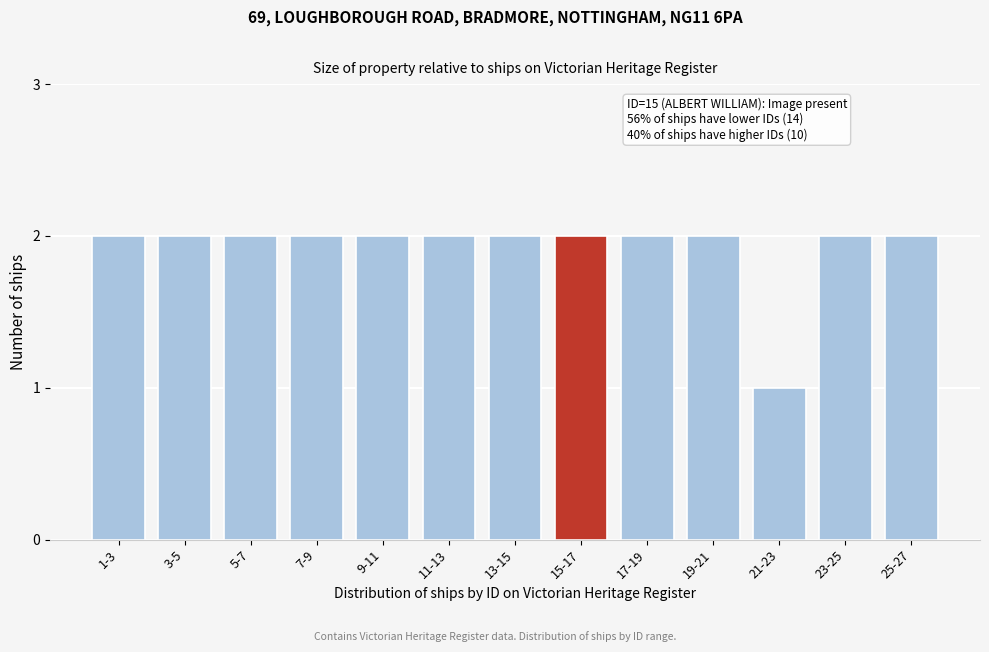

Reading left to right, extract all data points from this chart.

1-3=2	3-5=2	5-7=2	7-9=2	9-11=2	11-13=2	13-15=2	15-17=2	17-19=2	19-21=2	21-23=1	23-25=2	25-27=2